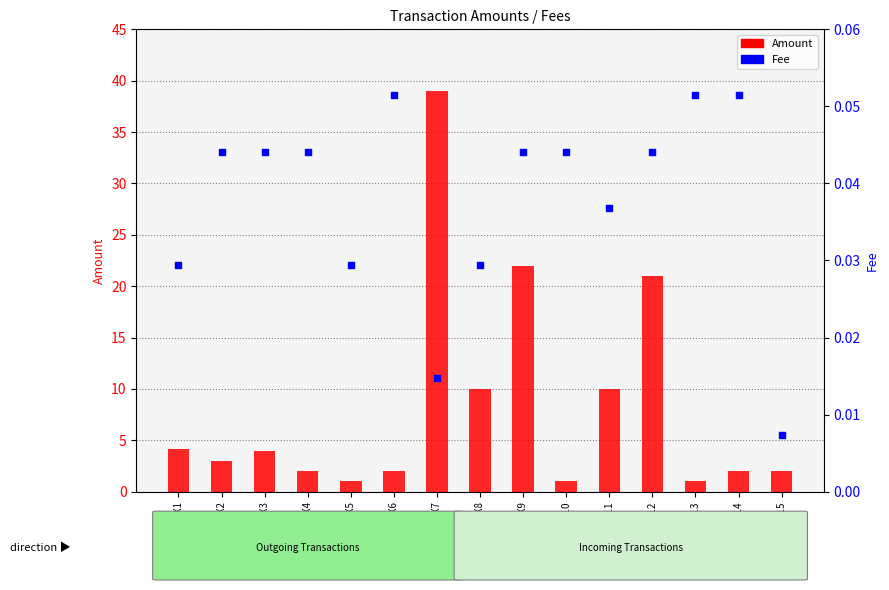

Which series has the largest Y range (max minus min)?

Amount